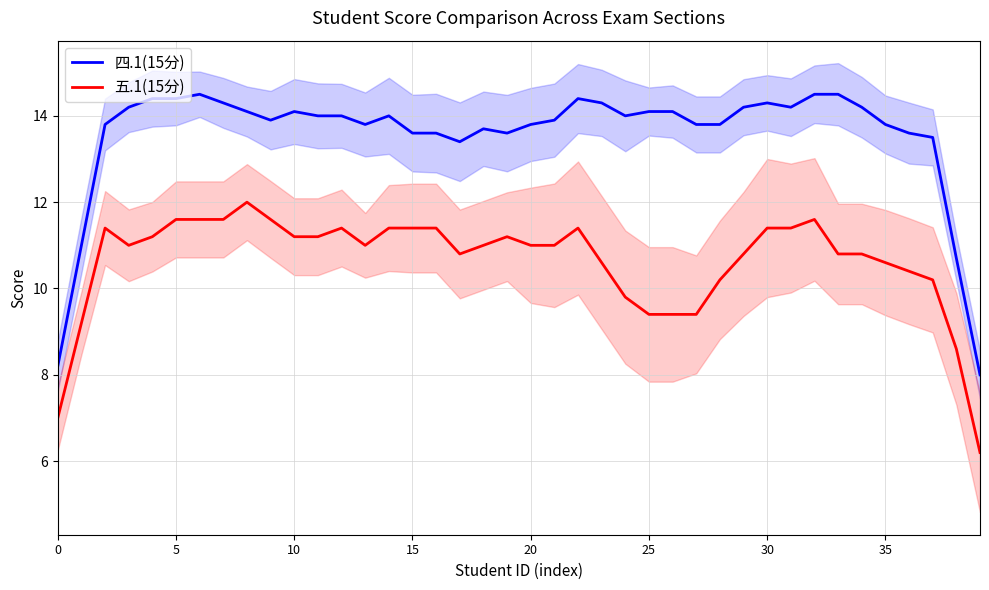

True or false: 五.1(15分) and 四.1(15分) cross at least once.

False